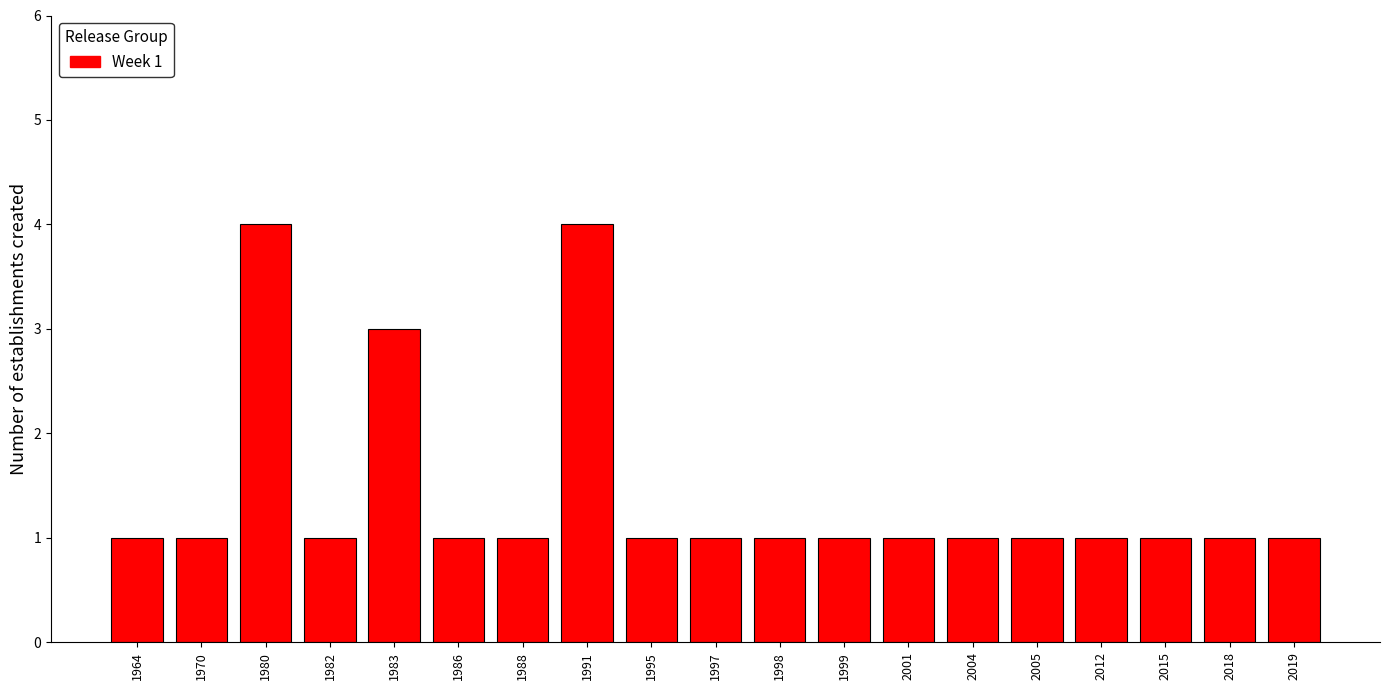

Reading left to right, what are all the values shown in this chart?

1	1	4	1	3	1	1	4	1	1	1	1	1	1	1	1	1	1	1